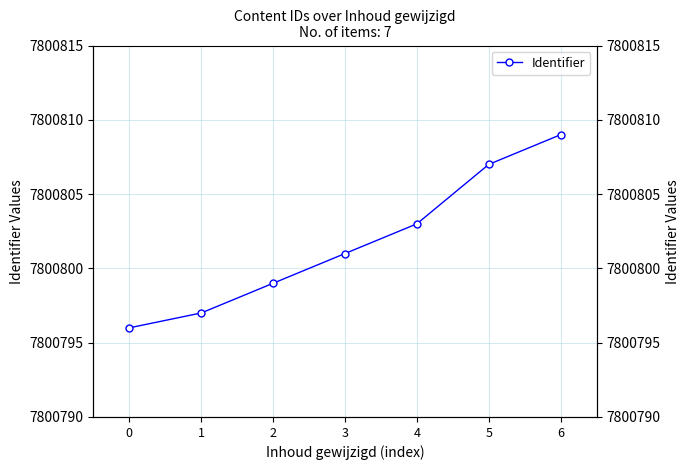

Is it true that the value at 0 is 13046094?

False